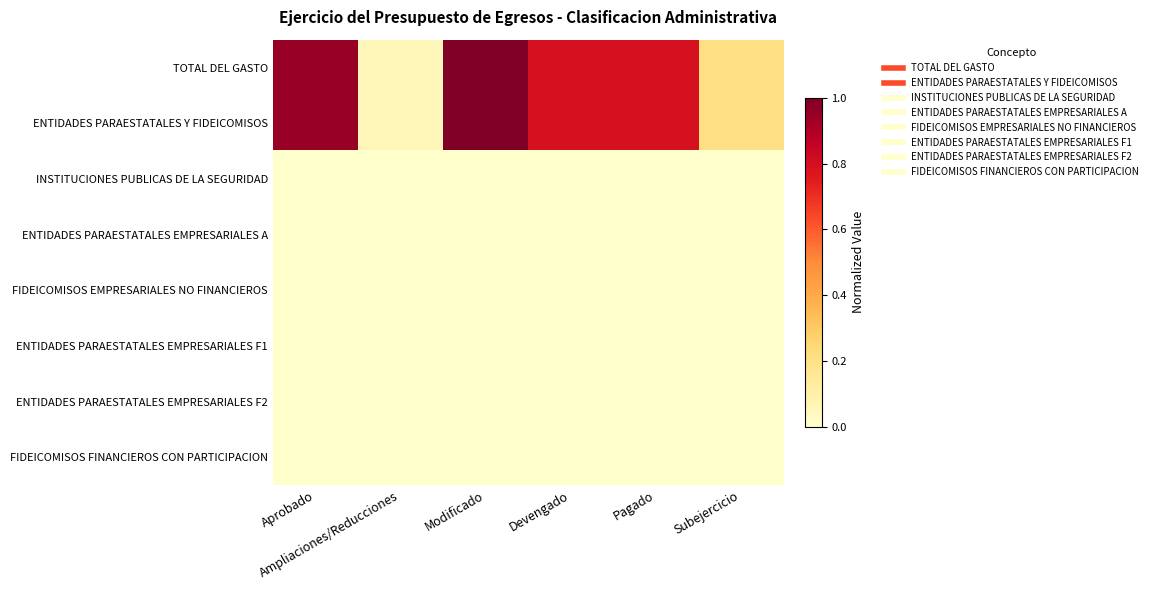

Rank the series at Pagado from lowest to highest value.

INSTITUCIONES PUBLICAS DE LA SEGURIDAD, ENTIDADES PARAESTATALES EMPRESARIALES A, FIDEICOMISOS EMPRESARIALES NO FINANCIEROS, ENTIDADES PARAESTATALES EMPRESARIALES F1, ENTIDADES PARAESTATALES EMPRESARIALES F2, FIDEICOMISOS FINANCIEROS CON PARTICIPACION, TOTAL DEL GASTO, ENTIDADES PARAESTATALES Y FIDEICOMISOS